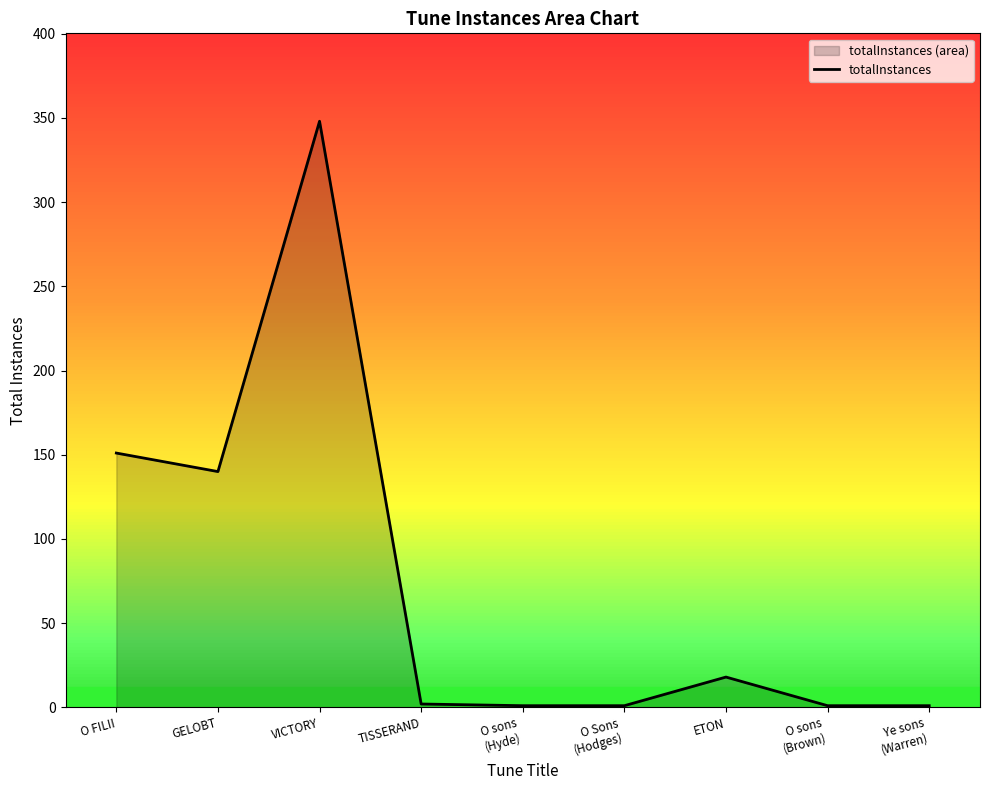

What is the change in value from GELOBT to O Sons
(Hodges)?

-139